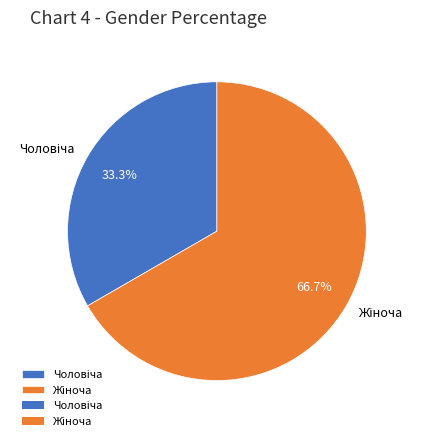

Is there any slice that represents more than half of the pie?

Yes